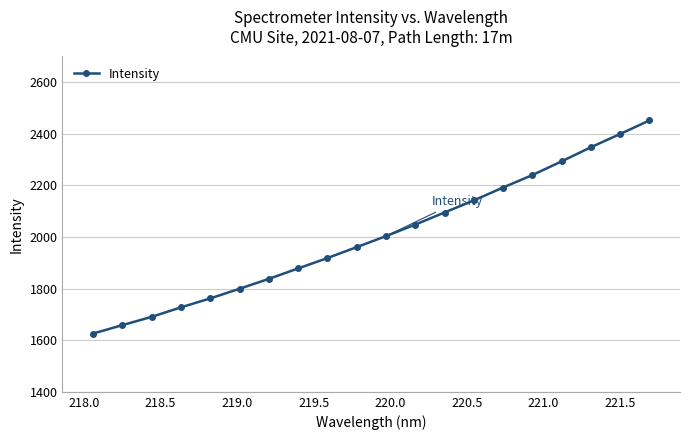

What is the sum of all values?

40074.5